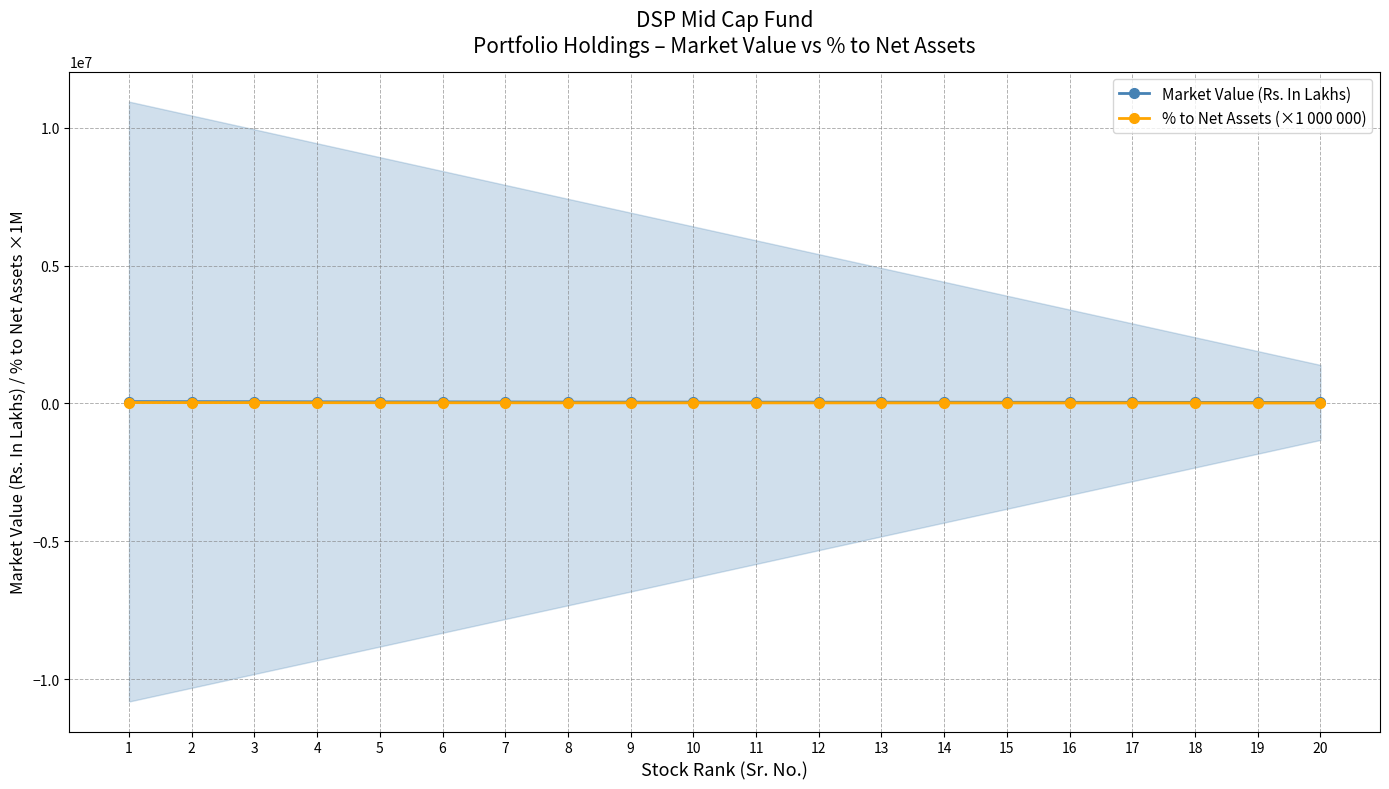

What is the smallest value displayed?

19400.0